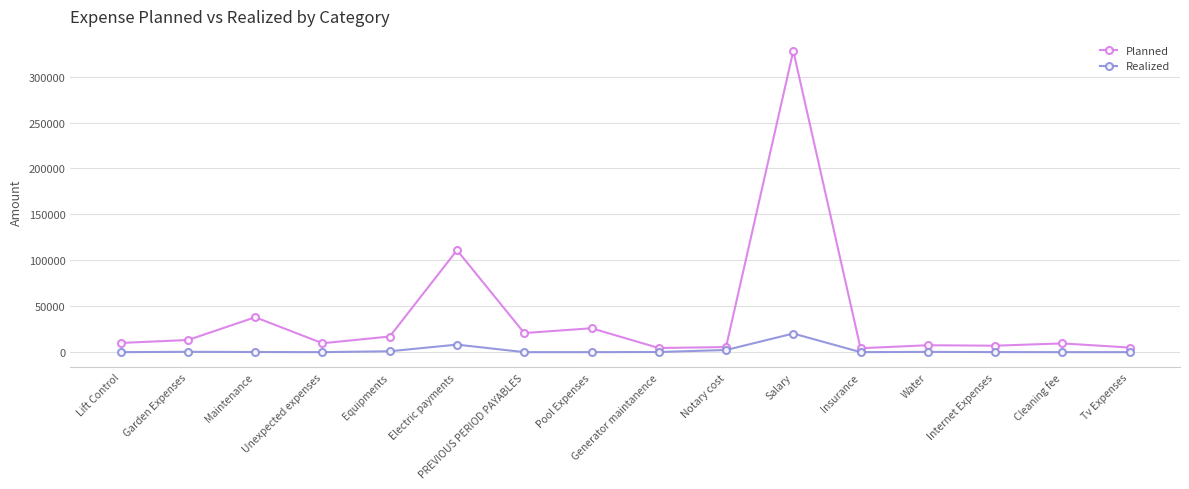

What is the average value of the Planned series?

38557.9